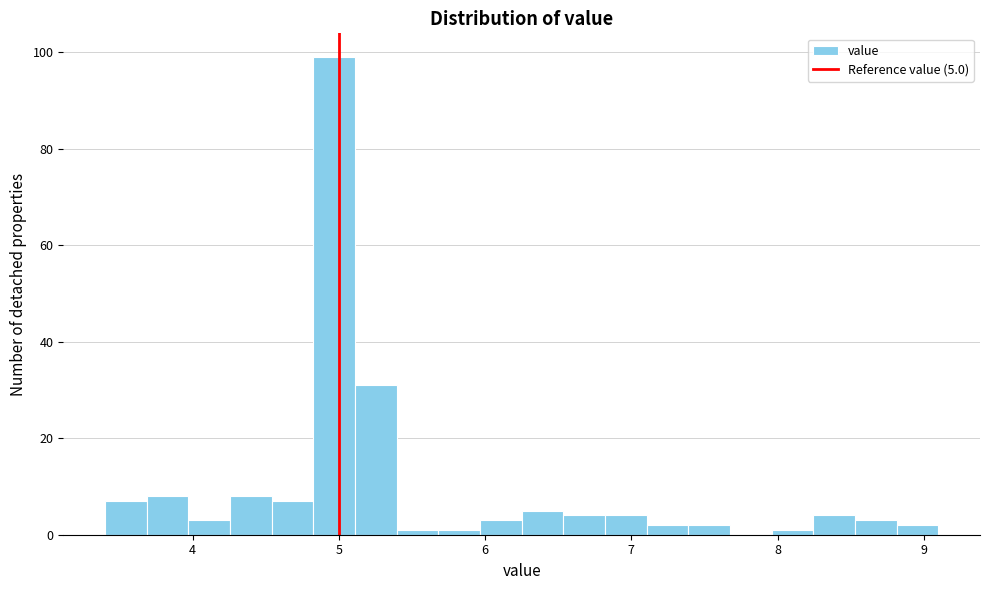

Read against the x-axis, roughly where is the centre of the tallest bar?

5.0